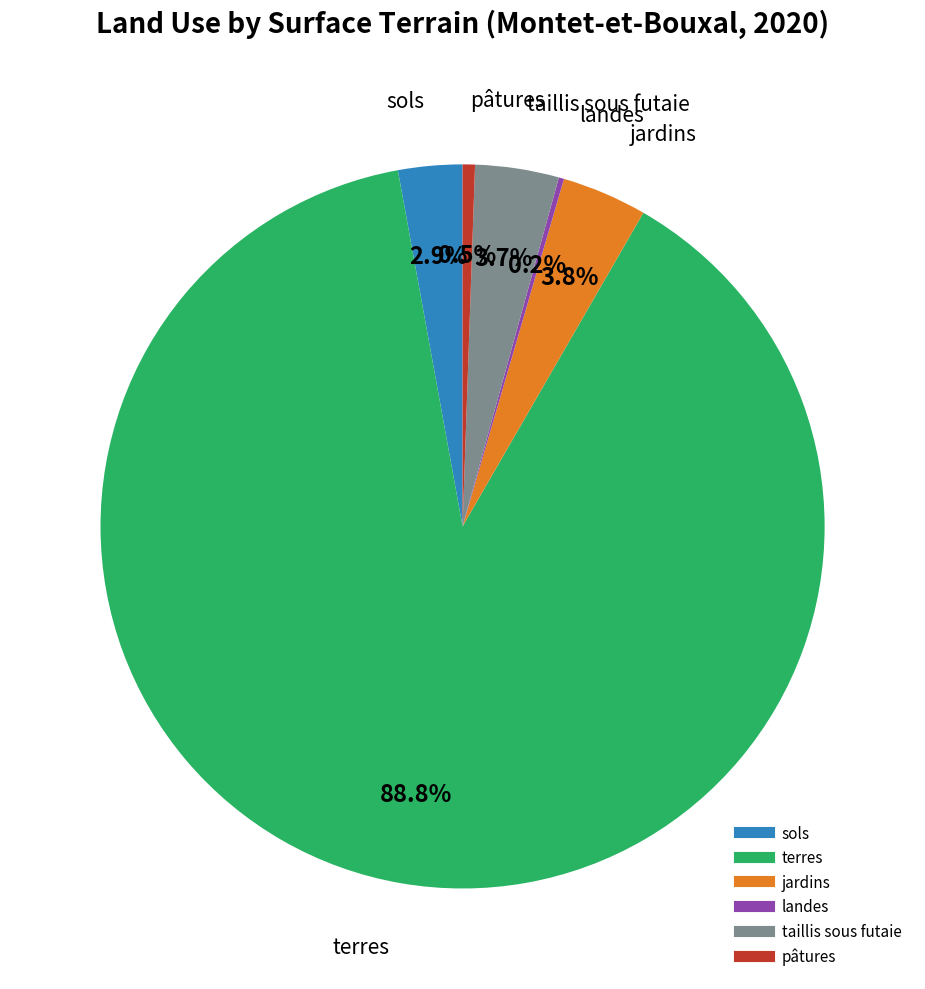

What is the total percentage of pâtures and sols?

3.4%